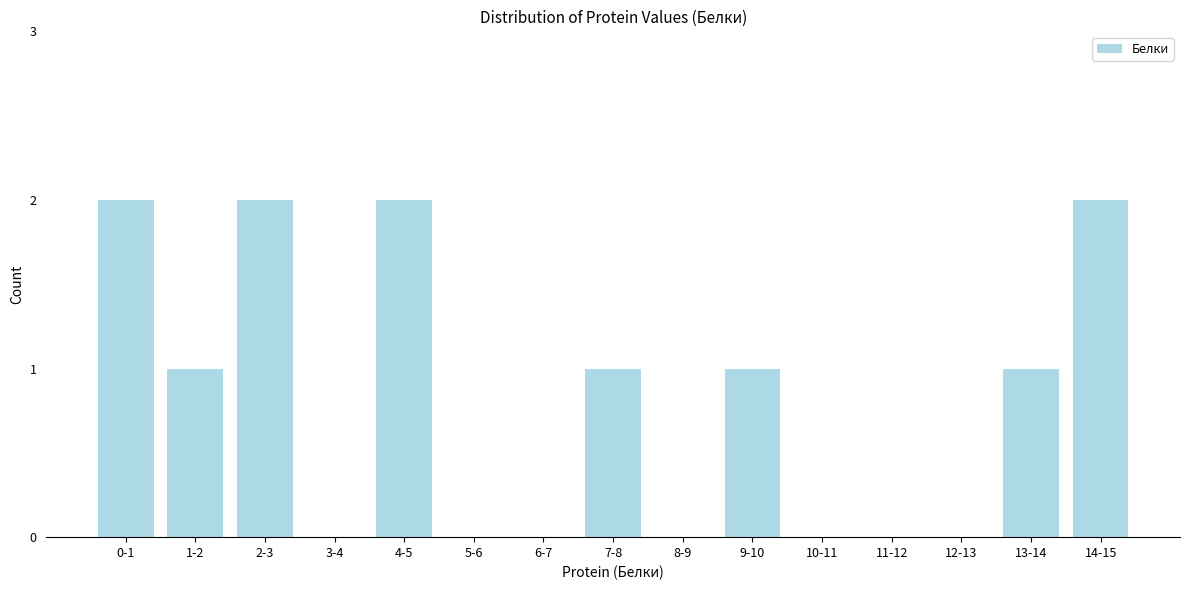

Reading right to left, what are all the values shown in this chart?

14-15=2	13-14=1	12-13=0	11-12=0	10-11=0	9-10=1	8-9=0	7-8=1	6-7=0	5-6=0	4-5=2	3-4=0	2-3=2	1-2=1	0-1=2